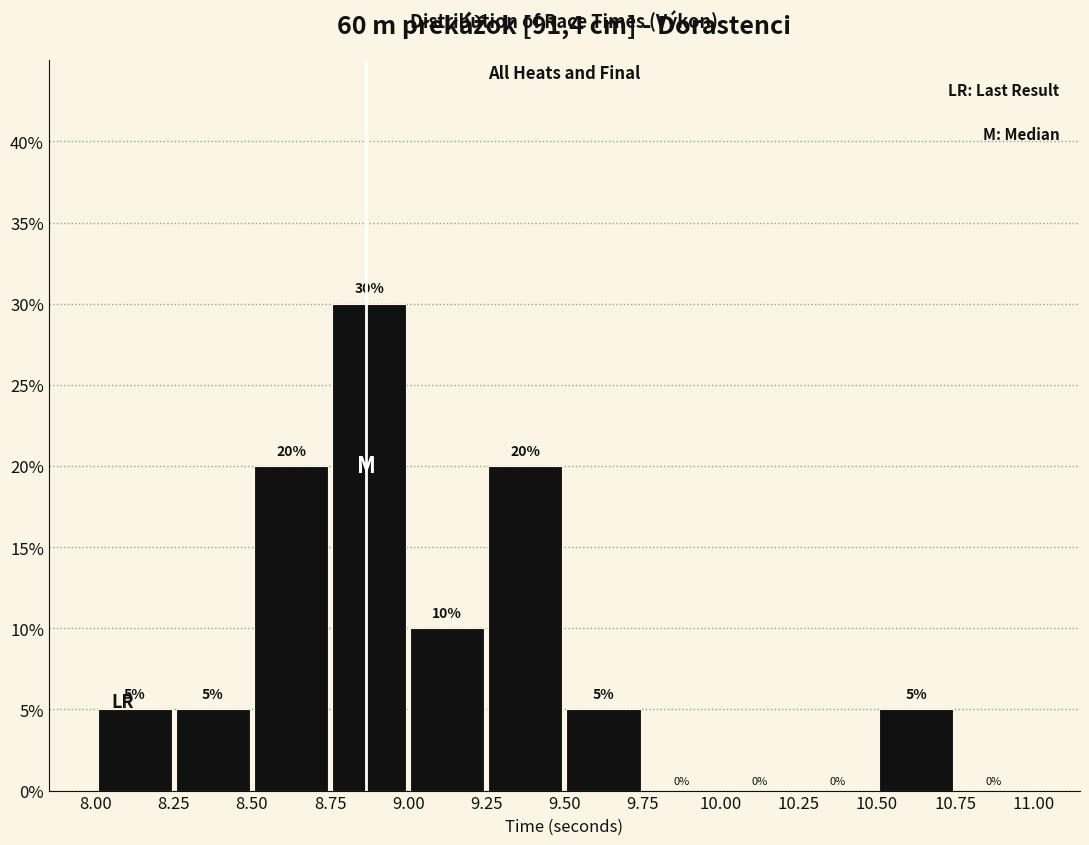

Over which range of the x-axis is the bar tallest?

8.75 to 9.00